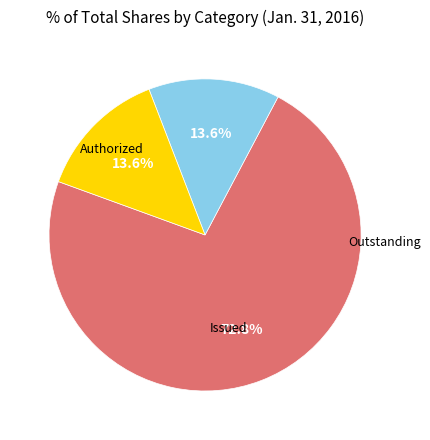

Count the number of slices in the pie.

3